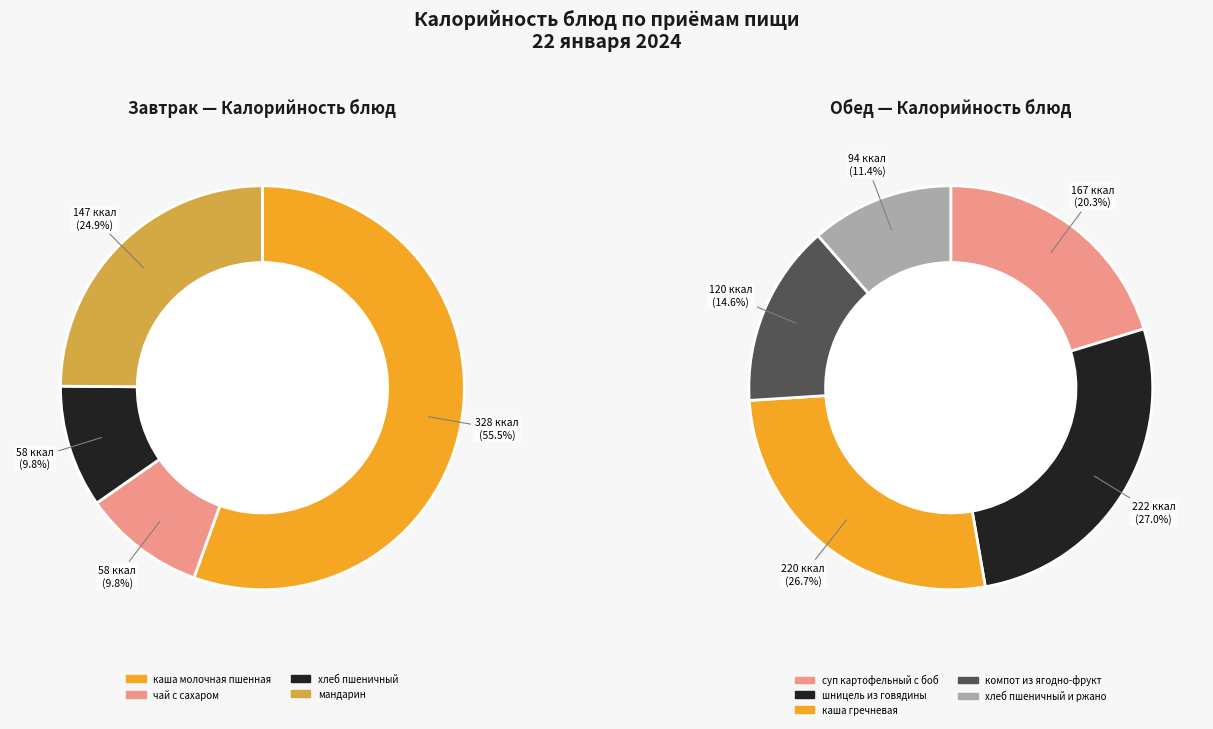

Does any single category account for the majority?

No